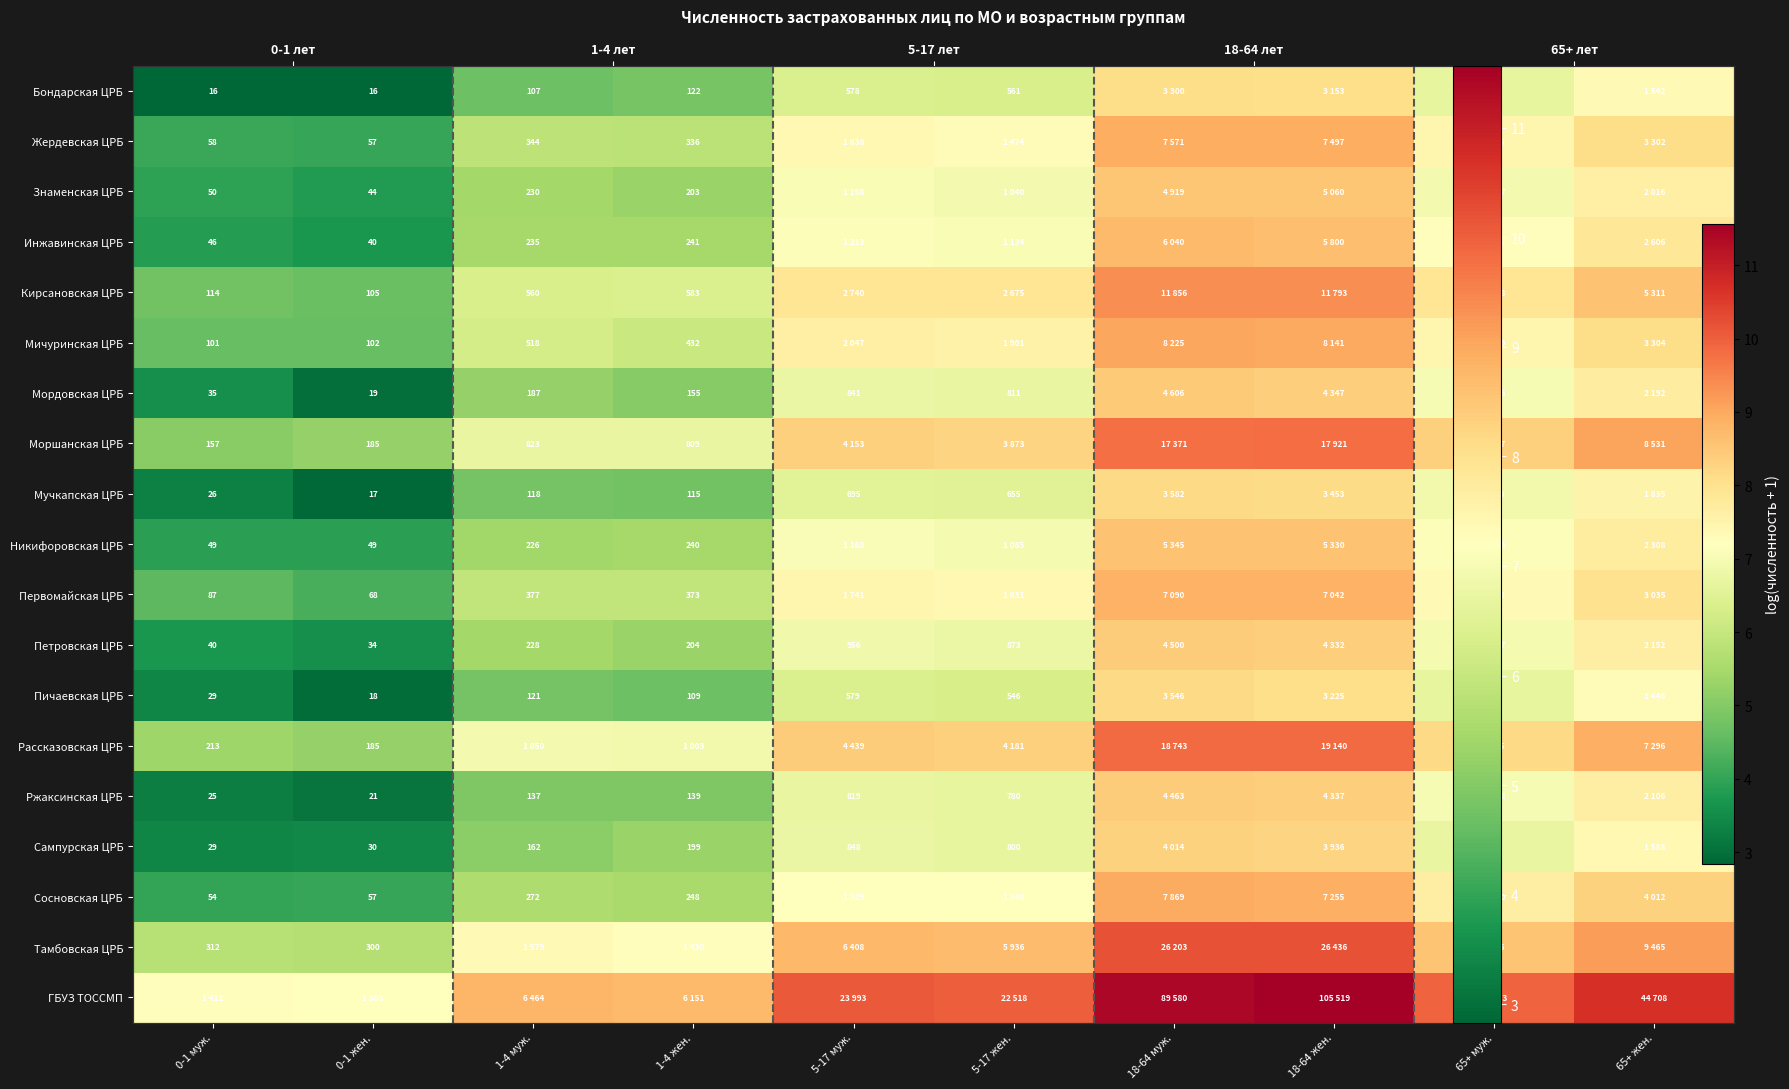

How many distinct data groups are displayed?

19